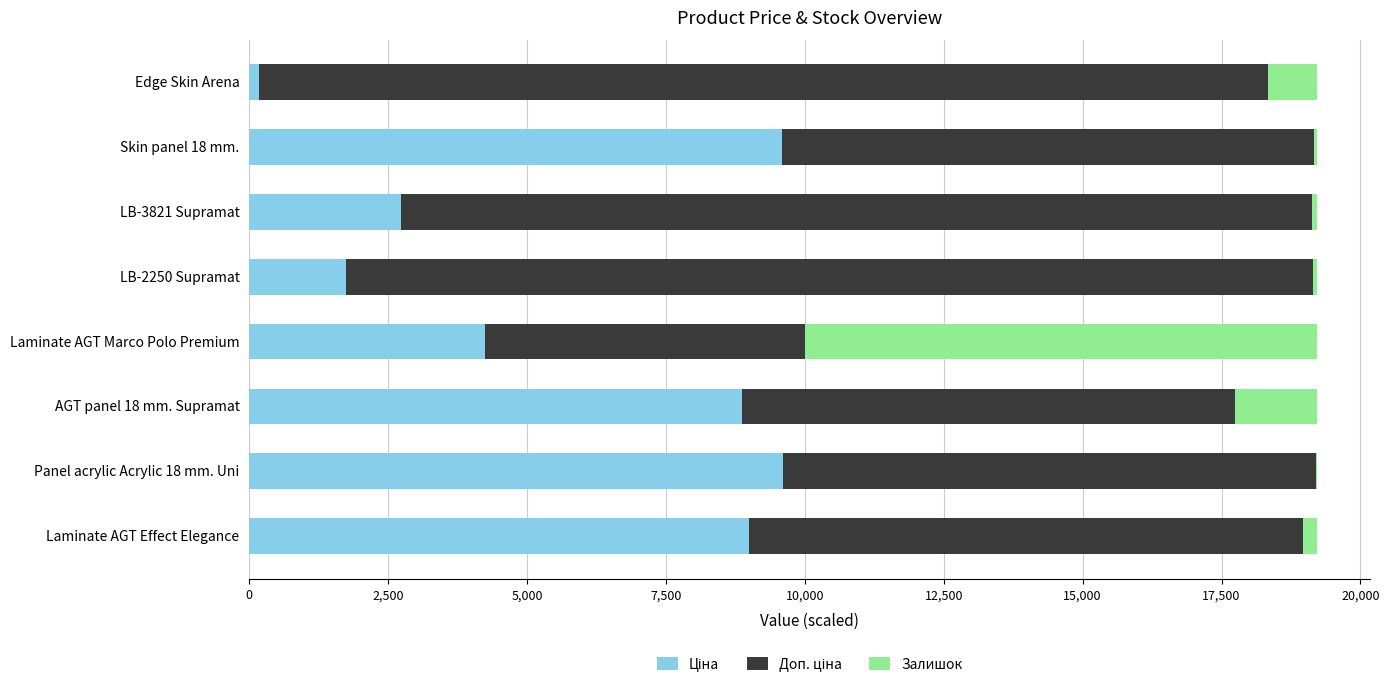

What is the total value across all series at Laminate AGT Marco Polo Premium?

19212.2